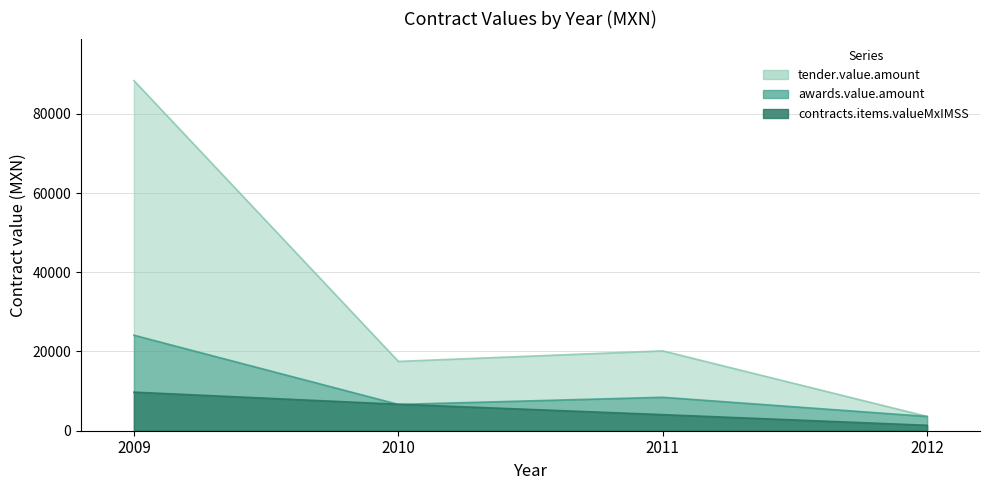

Which series changed the most between 2009 and 2010?

tender.value.amount